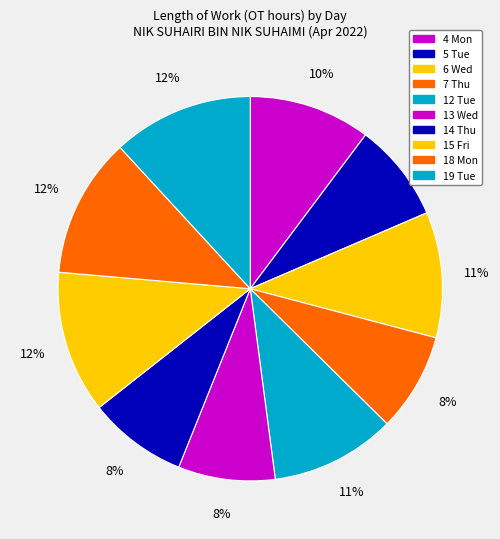

How many slices are in this pie chart?

10